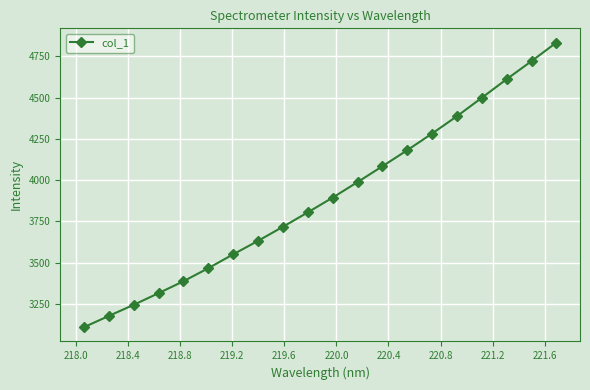

Reading left to right, transcribe all the data shown in this chart.

3108.2	3176.5	3243.8	3314.6	3386.8	3466.0	3549.9	3631.7	3717.0	3804.4	3893.9	3987.8	4083.7	4181.2	4282.2	4387.4	4499.0	4611.8	4721.2	4833.7